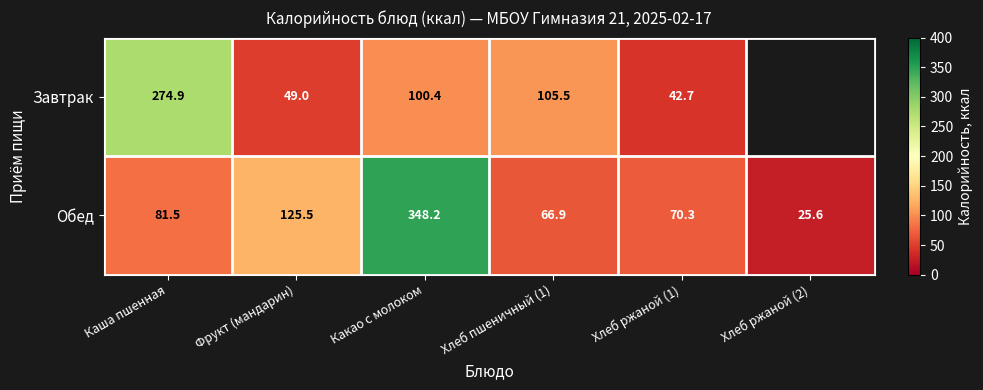

Rank the series at Хлеб ржаной (1) from lowest to highest value.

Завтрак, Обед